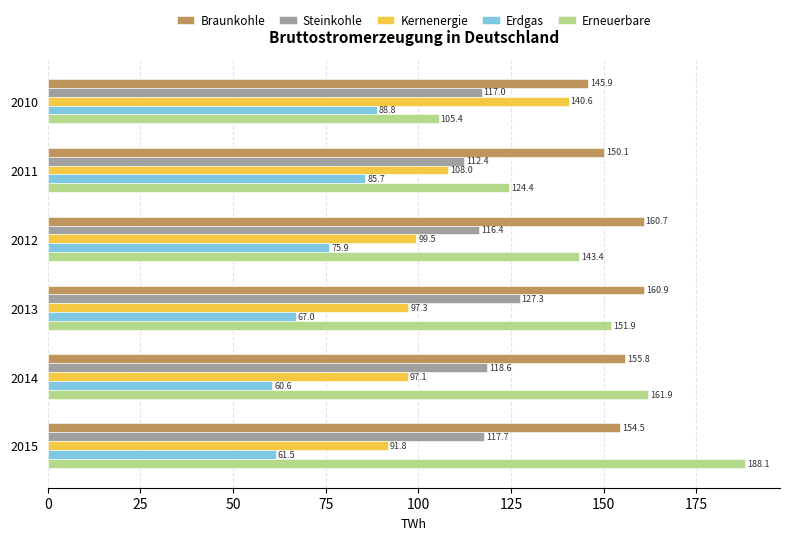

What is the average value of the Erdgas series?

73.2